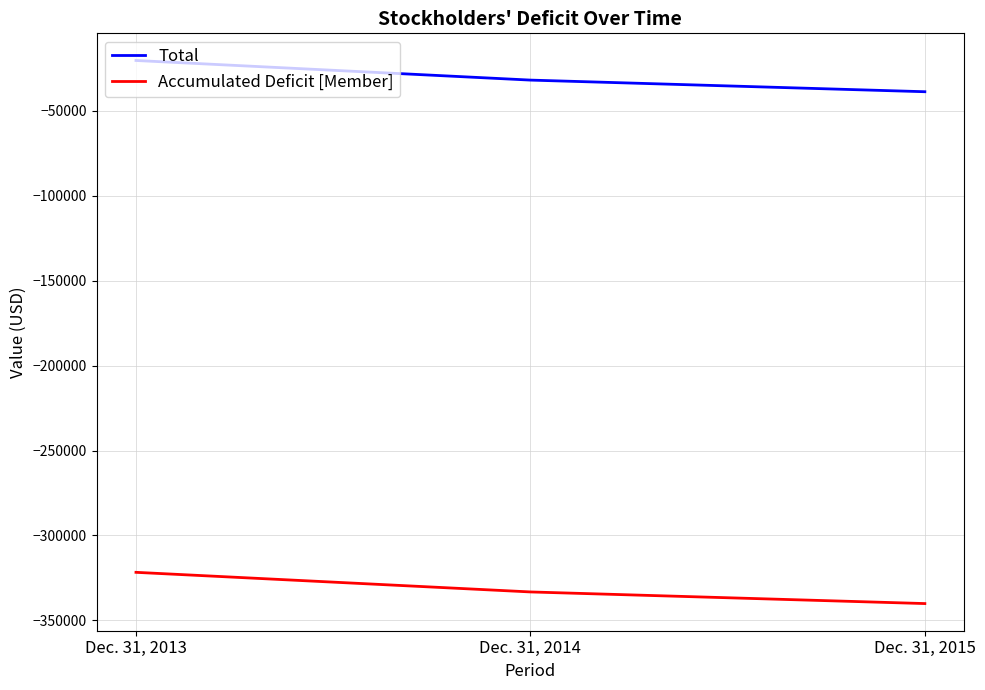

Is the value of Total at Dec. 31, 2014 greater than the value of Accumulated Deficit [Member] at Dec. 31, 2014?

Yes